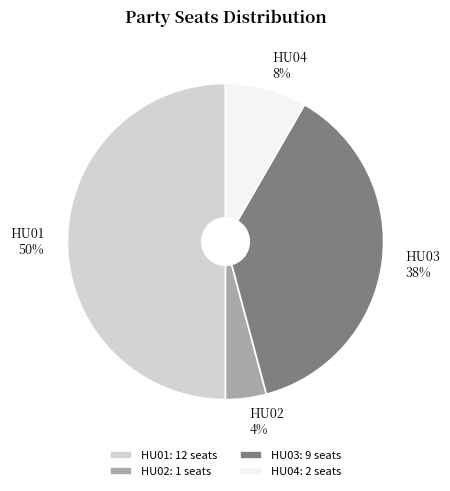

To the nearest percent, what is the average slice percentage?

25%